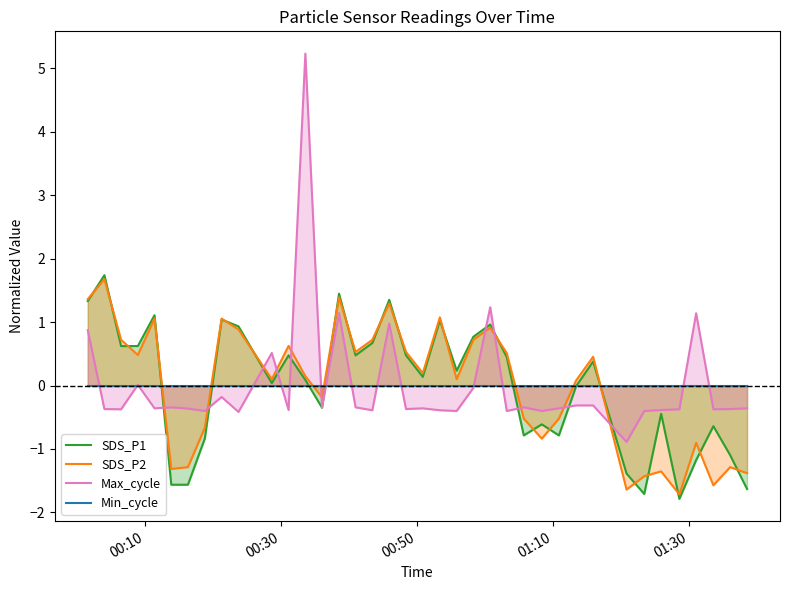

How many values in the SDS_P1 series exceed 0?

22